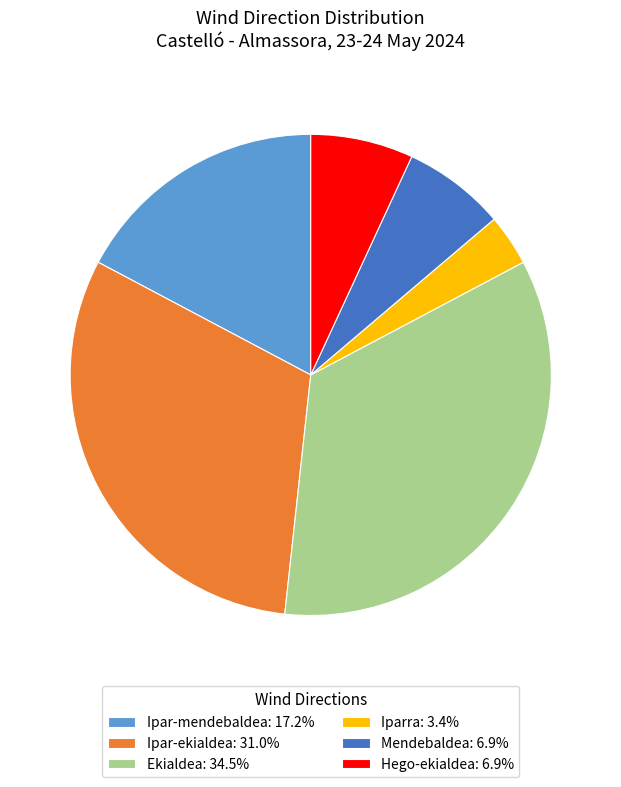

Does Hego-ekialdea represent more than half of the total?

No